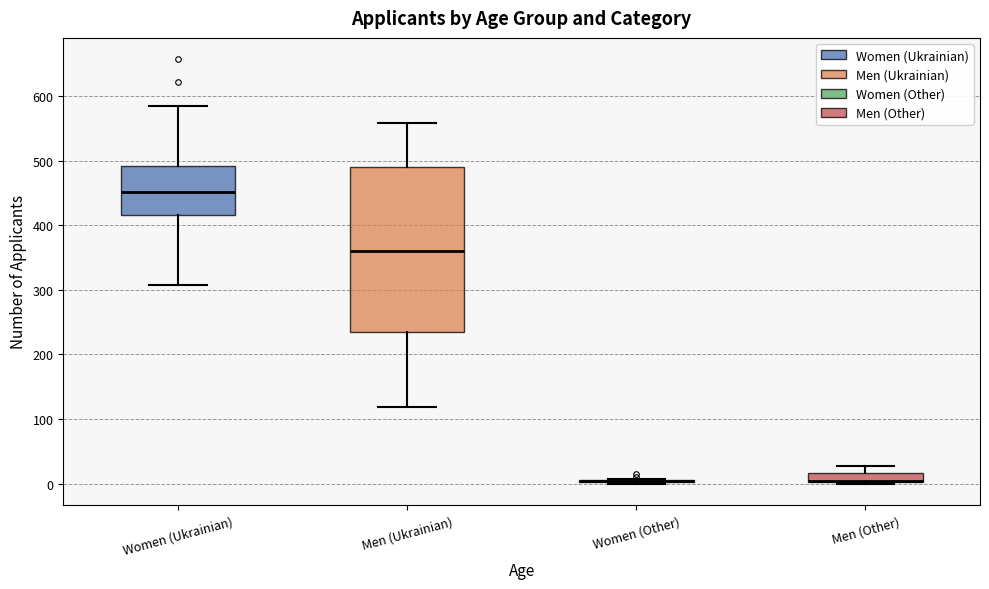

Which box is the tallest, from its lower edge to its upper edge?

Men (Ukrainian)